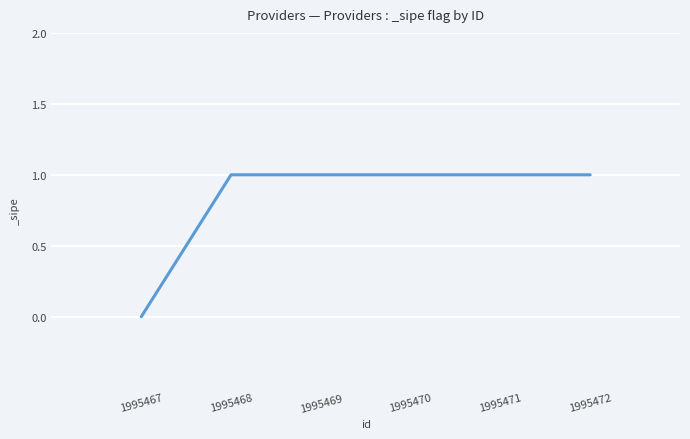

Count the values in the range 1 to 2.

5